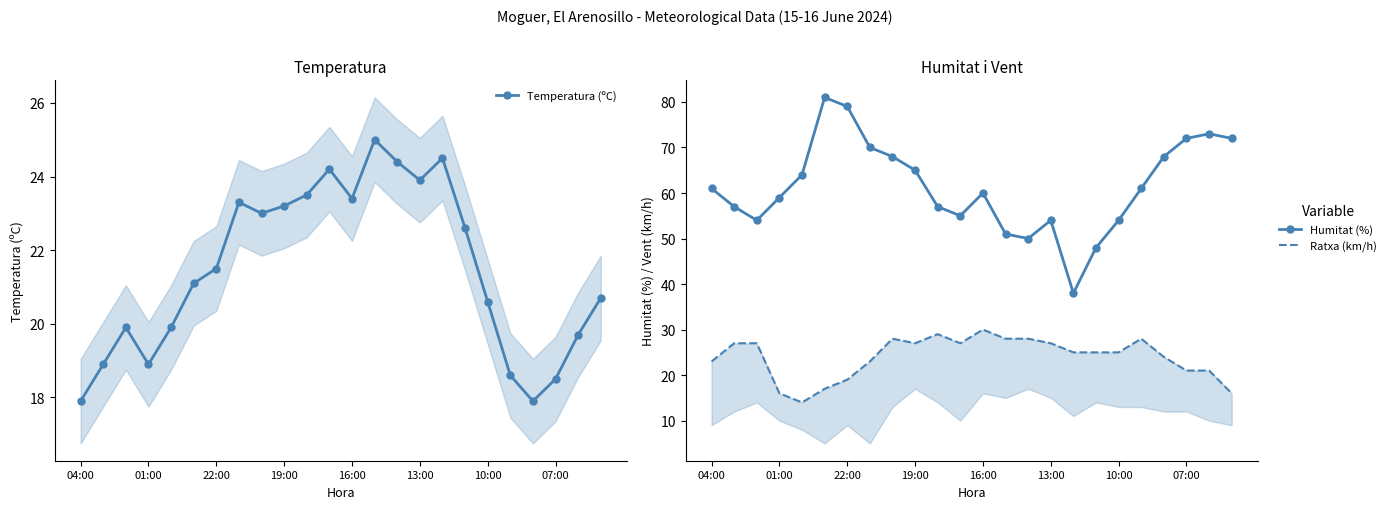

In Humitat (%), how many points are higher than both neighbors (excluding endpoints)?

4